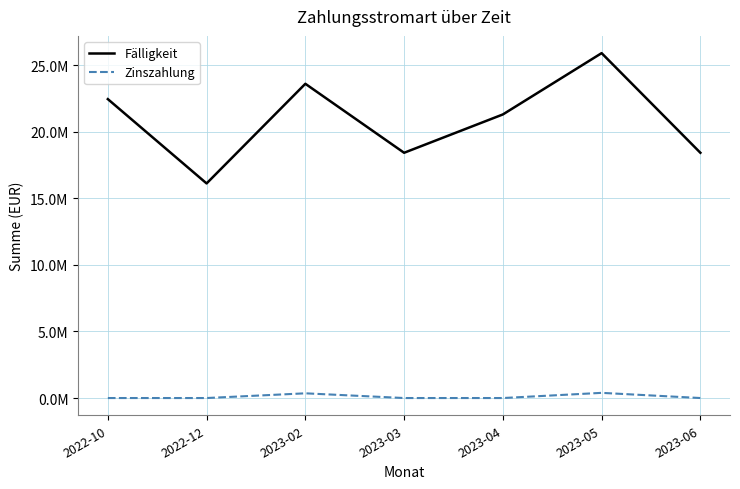

What are all the series names shown in the legend?

Fälligkeit, Zinszahlung